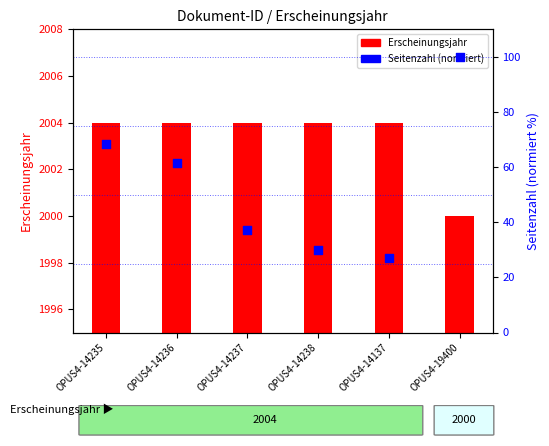

Which series has the largest Y range (max minus min)?

Seitenzahl (normiert)